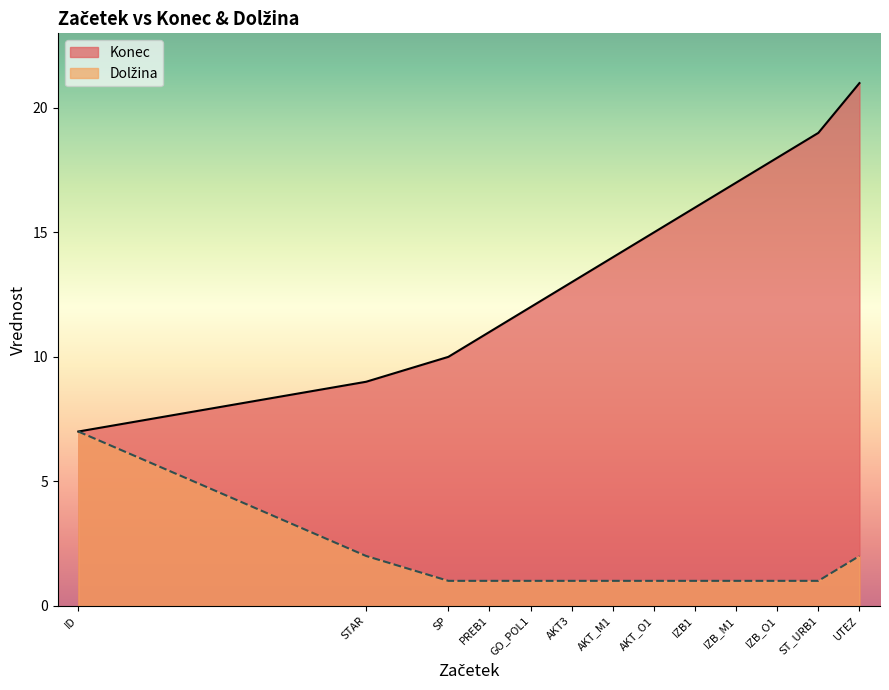

Reading left to right, list all the values displayed in this chart.

Konec: ID=7	STAR=9	SP=10	PREB1=11	GO_POL1=12	AKT3=13	AKT_M1=14	AKT_O1=15	IZB1=16	IZB_M1=17	IZB_O1=18	ST_URB1=19	UTEZ=21
Dolžina: ID=7	STAR=2	SP=1	PREB1=1	GO_POL1=1	AKT3=1	AKT_M1=1	AKT_O1=1	IZB1=1	IZB_M1=1	IZB_O1=1	ST_URB1=1	UTEZ=2